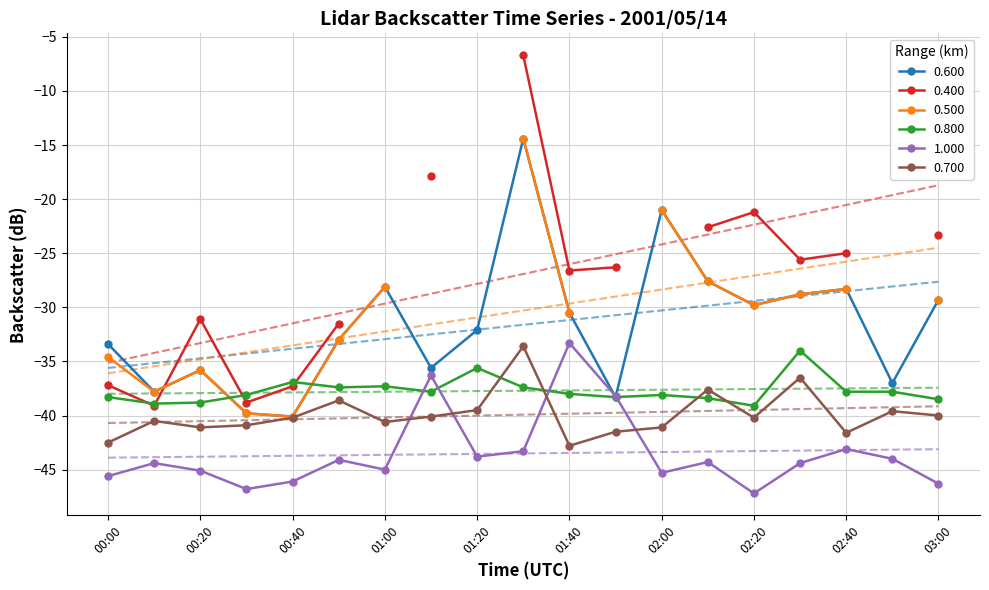

At which category does the chart reach its minimum across all series?

02:20